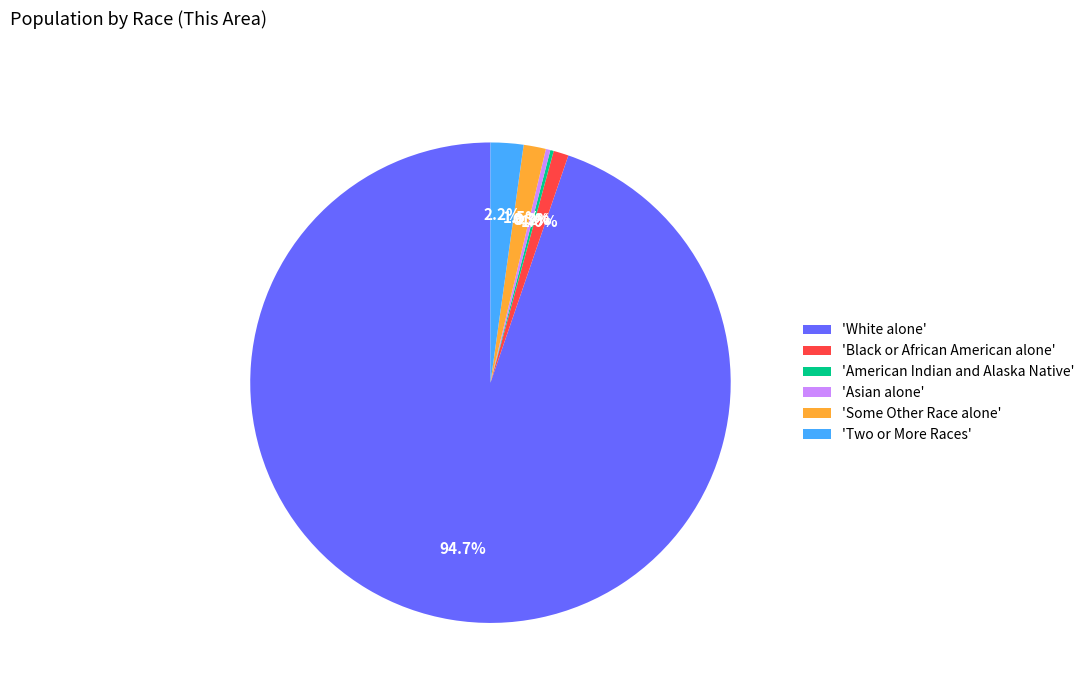

Is there a majority slice in this chart?

Yes